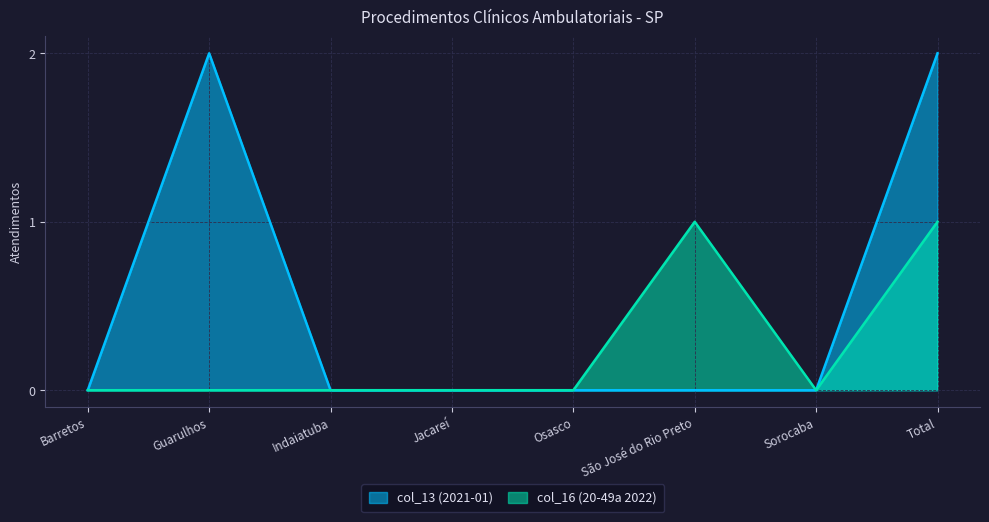

What are all the series names shown in the legend?

col_13 (2021-01), col_16 (20-49a 2022)